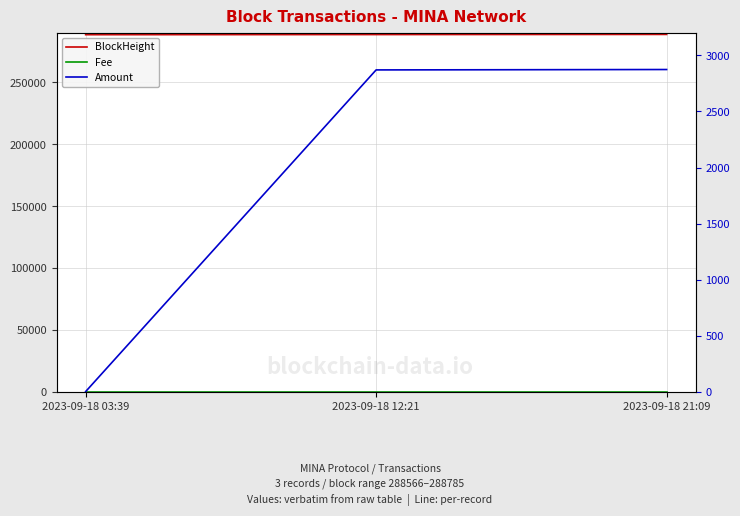

Which series changed the most between 2023-09-18 03:39 and 2023-09-18 21:09?

Amount